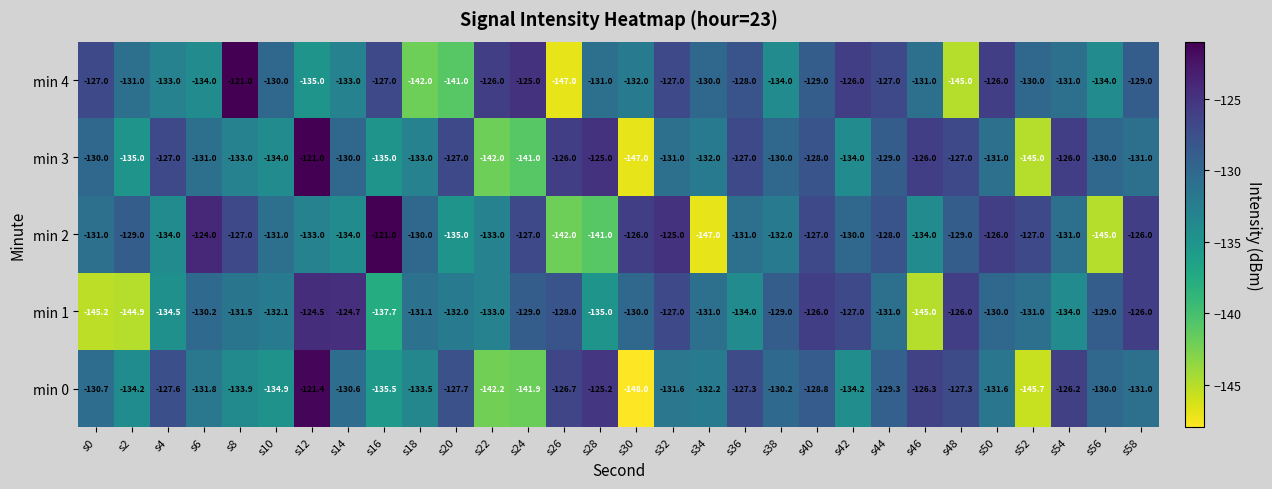

Rank the series at s34 from lowest to highest value.

min 2, min 0, min 3, min 1, min 4